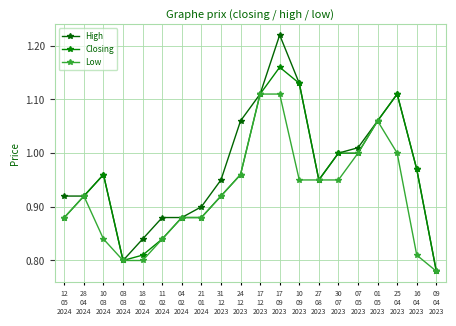

True or false: Closing and High cross at least once.

False